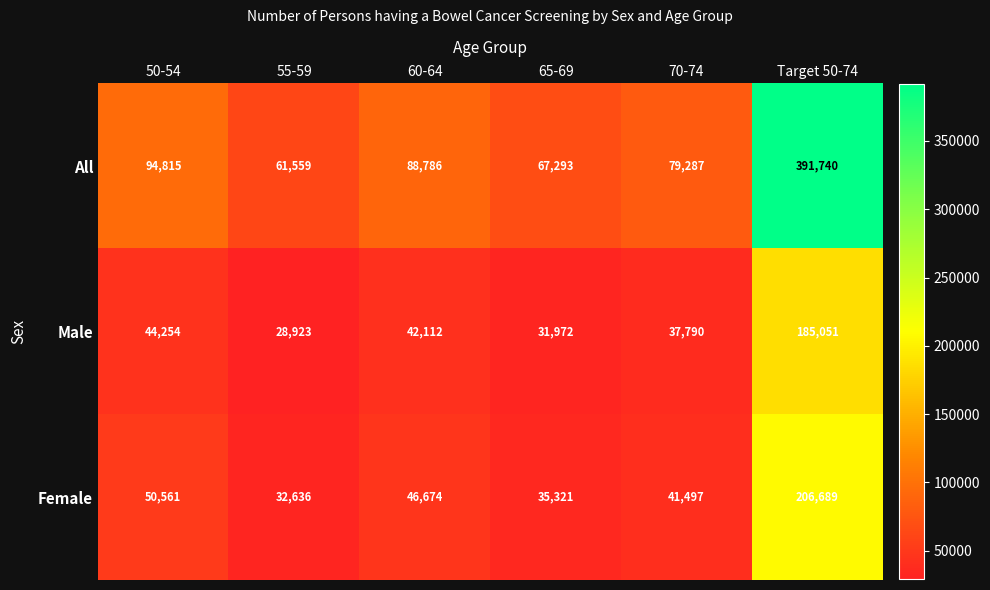

Is the value of Male at Target 50-74 greater than the value of All at 50-54?

Yes